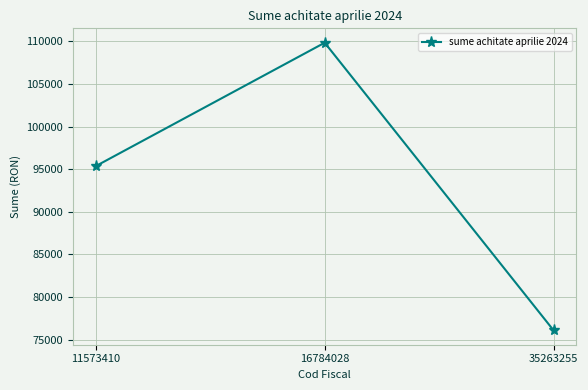

What is the average value?

93771.4